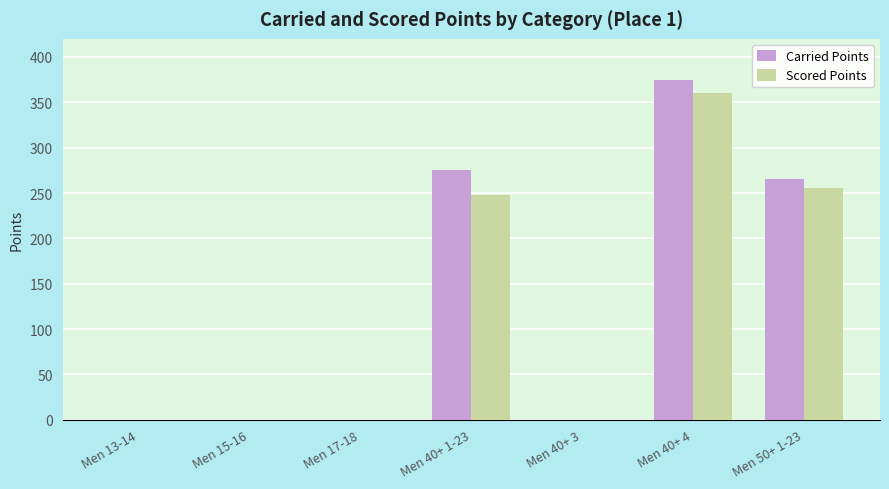

Reading right to left, extract all data points from this chart.

Carried Points: 265.9	375.0	0.0	276.0	0.0	0.0	0.0
Scored Points: 255.1	360.4	0.0	248.2	0.0	0.0	0.0